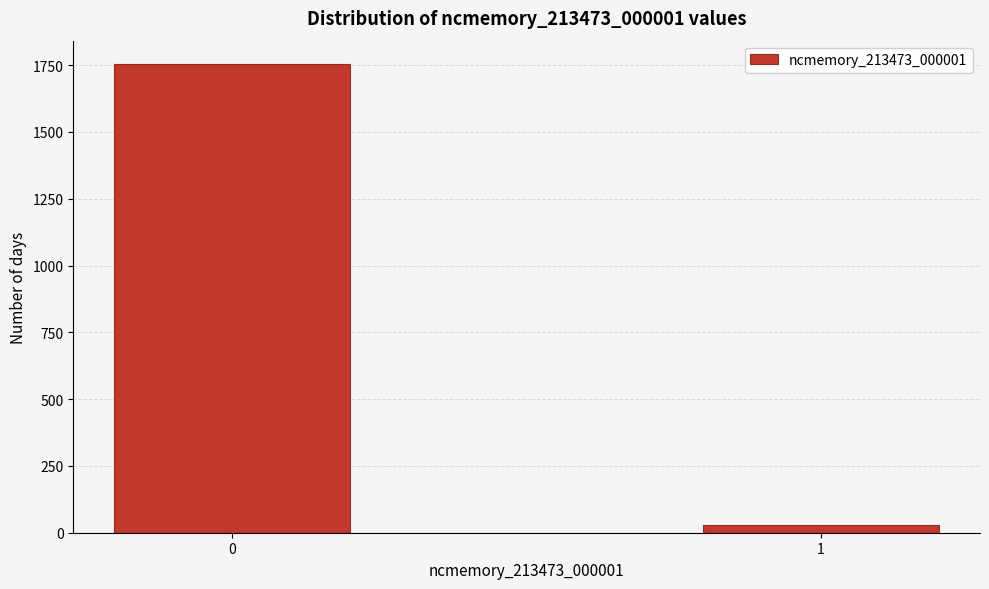

Reading right to left, transcribe all the data shown in this chart.

1=29	0=1754